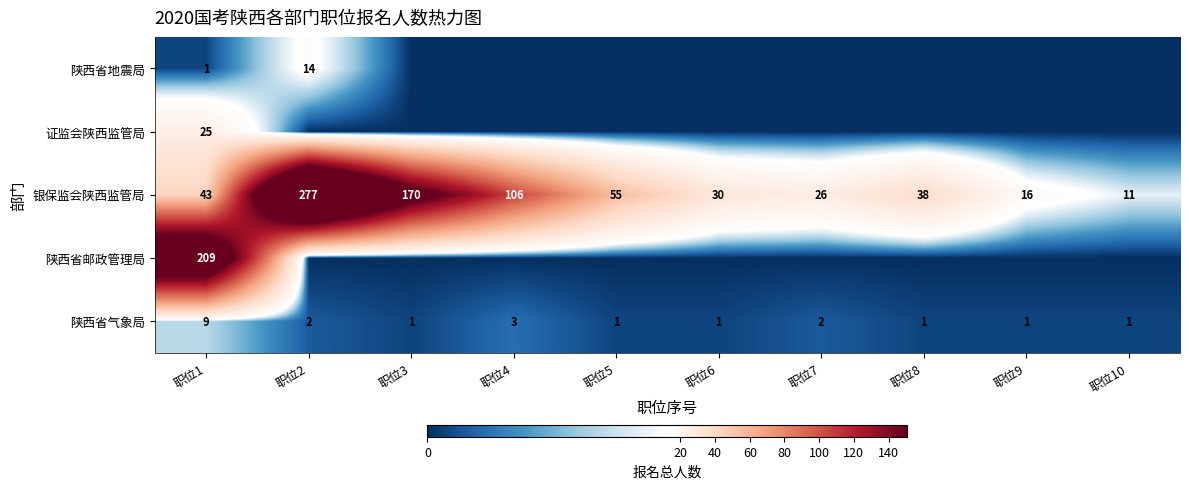

The 陕西省气象局 series shows 2 at 职位5. True or false?

False